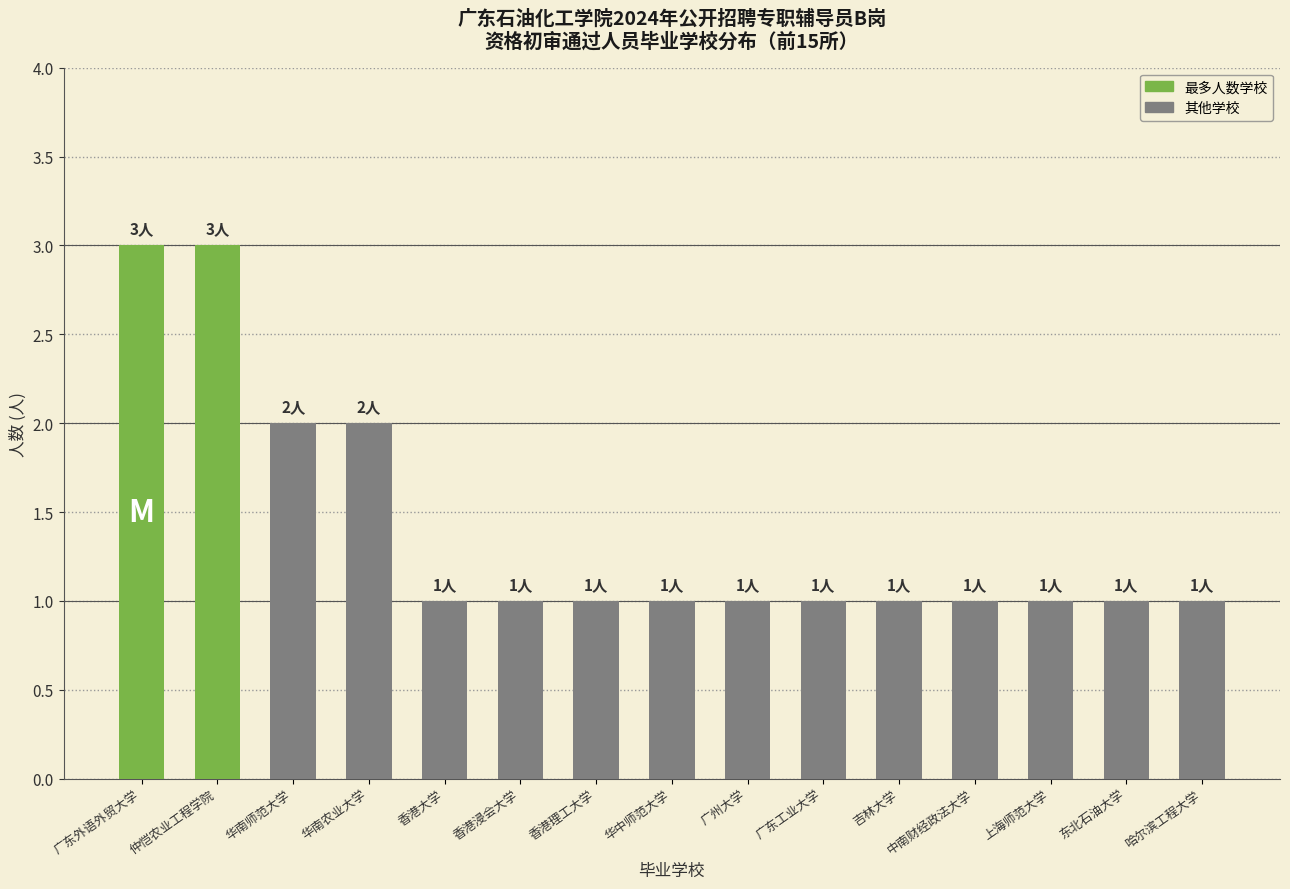

What is the label of the 10th bar from the left?

广东工业大学